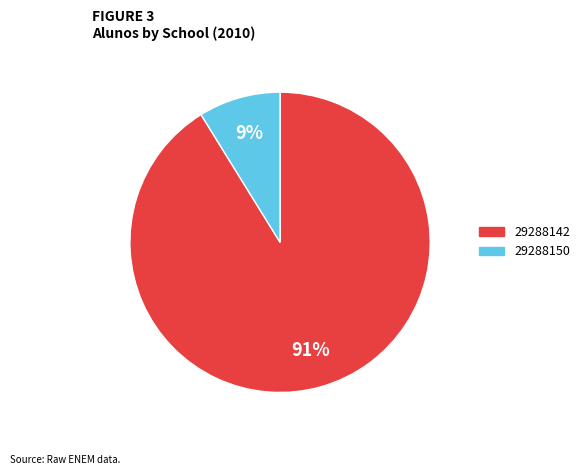

To the nearest percent, what is the average slice percentage?

50%